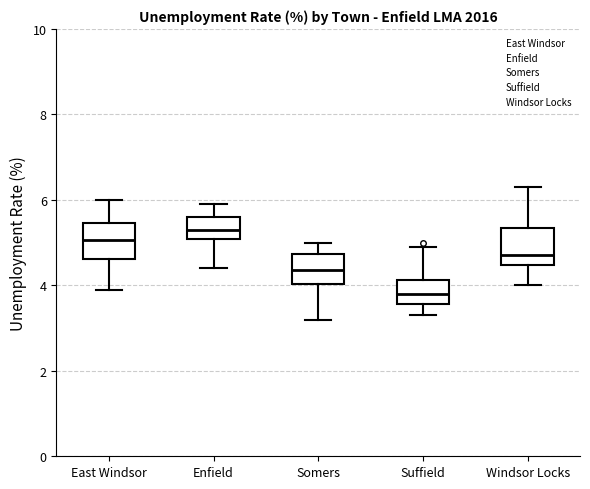

Reading left to right, read every box against the y-axis: the position of its median line, the range the box covers, and the ends of its whiskers. The values are not printed on the chart, so give them approximately, as read against the axis.

East Windsor: median 5.0, box 4.6 to 5.4, whiskers 4.0 to 6.0
Enfield: median 5.4, box 5.0 to 5.6, whiskers 4.4 to 6.0
Somers: median 4.4, box 4.0 to 4.8, whiskers 3.2 to 5.0
Suffield: median 3.8, box 3.6 to 4.2, whiskers 3.4 to 5.0
Windsor Locks: median 4.8, box 4.4 to 5.4, whiskers 4.0 to 6.4